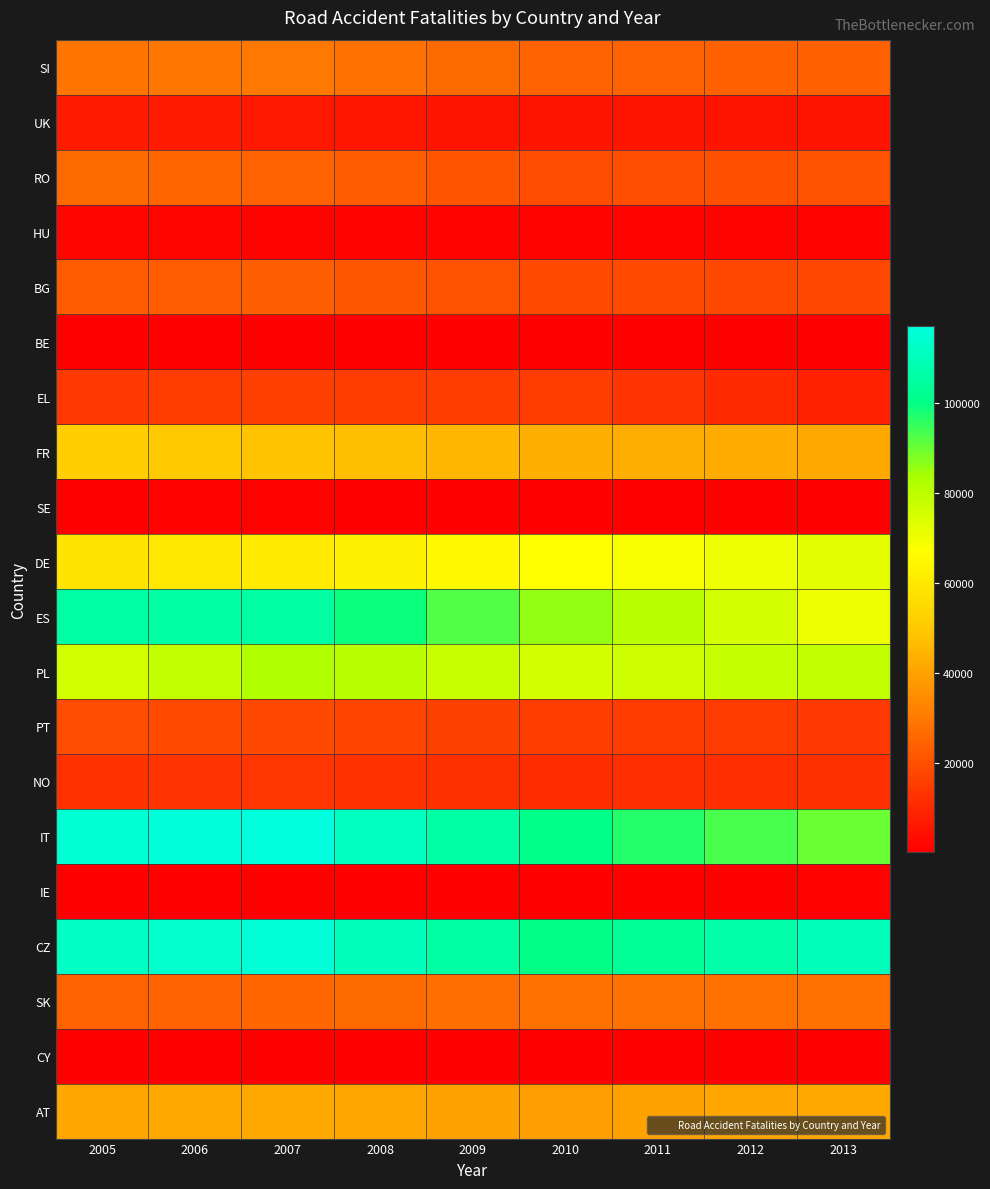

Reading left to right, extract all data points from this chart.

SI: 2005=29126	2006=29601	2007=30078	2008=28280	2009=26484	2010=24688	2011=24501	2012=24313	2013=24127
UK: 2005=6638	2006=6540	2007=6443	2008=6014	2009=5585	2010=5157	2011=5284	2012=5412	2013=5540
RO: 2005=26466	2006=25455	2007=24445	2008=22644	2009=20842	2010=19041	2011=19533	2012=20024	2013=20516
HU: 2005=1494	2006=1479	2007=1463	2008=1395	2009=1326	2010=1258	2011=1299	2012=1339	2013=1381
BG: 2005=22536	2006=23062	2007=23589	2008=21932	2009=20275	2010=18619	2011=18436	2012=18254	2013=18072
BE: 2005=279	2006=285	2007=291	2008=283	2009=274	2010=266	2011=256	2012=245	2013=235
EL: 2005=14732	2006=15222	2007=15714	2008=15621	2009=15532	2010=15443	2011=13128	2012=10816	2013=8505
FR: 2005=50835	2006=49680	2007=48527	2008=46838	2009=45149	2010=43464	2011=42991	2012=42520	2013=42048
SE: 2005=561	2006=567	2007=574	2008=538	2009=503	2010=467	2011=472	2012=478	2013=483
DE: 2005=58350	2006=59369	2007=60390	2008=62557	2009=64725	2010=66895	2011=68632	2012=70369	2013=72108
ES: 2005=105950	2006=105767	2007=105589	2008=98958	2009=92328	2010=85700	2011=80601	2012=75502	2013=70408
PL: 2005=75863	2006=79233	2007=82605	2008=80221	2009=77837	2010=75455	2011=76772	2012=78091	2013=79410
PT: 2005=19014	2006=18503	2007=17991	2008=17192	2009=16395	2010=15596	2011=15201	2012=14806	2013=14413
NO: 2005=12865	2006=13247	2007=13632	2008=12917	2009=12204	2010=11492	2011=11746	2012=12002	2013=12259
IT: 2005=115249	2006=116254	2007=117261	2008=111750	2009=106241	2010=100737	2011=97095	2012=93456	2013=89823
IE: 2005=306	2006=308	2007=311	2008=282	2009=253	2010=225	2011=293	2012=420	2013=602
CZ: 2005=112596	2006=114025	2007=115455	2008=110337	2009=105220	2010=100104	2011=103497	2012=106891	2013=110286
SK: 2005=24795	2006=25209	2007=25625	2008=26541	2009=27457	2010=28373	2011=28182	2012=27991	2013=27800
CY: 2005=135	2006=135	2007=135	2008=133	2009=131	2010=129	2011=121	2012=113	2013=105
AT: 2005=41002	2006=41552	2007=42103	2008=41190	2009=40278	2010=39368	2011=40158	2012=40951	2013=41746